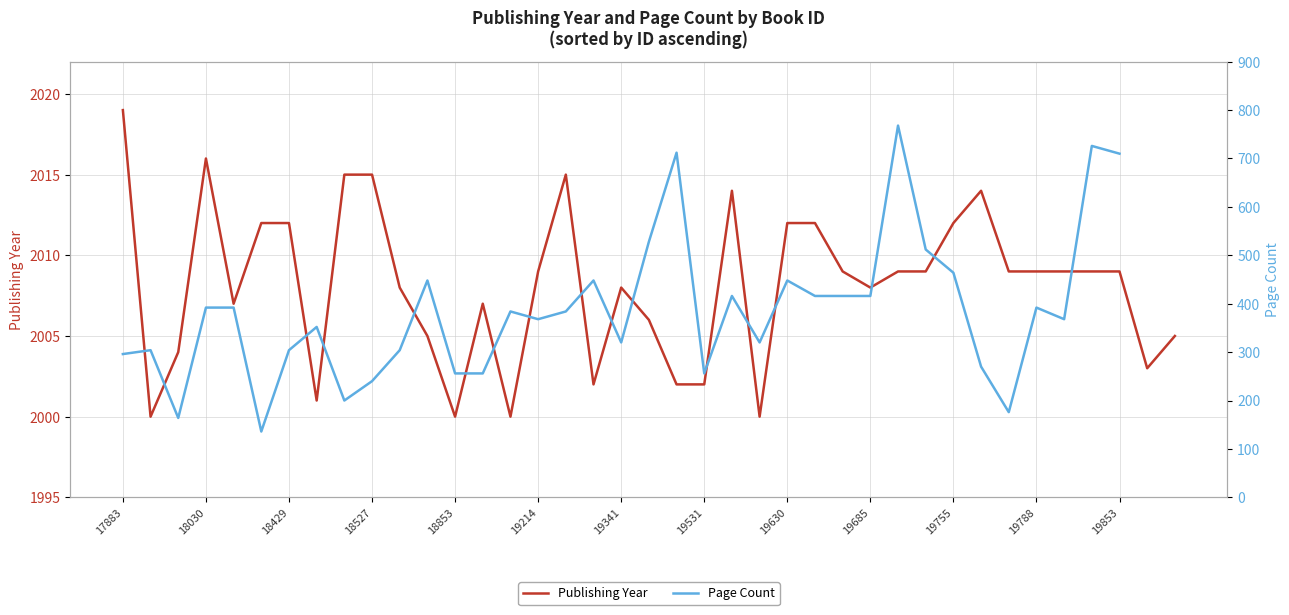

True or false: Publishing Year and Page Count intersect in this chart.

False